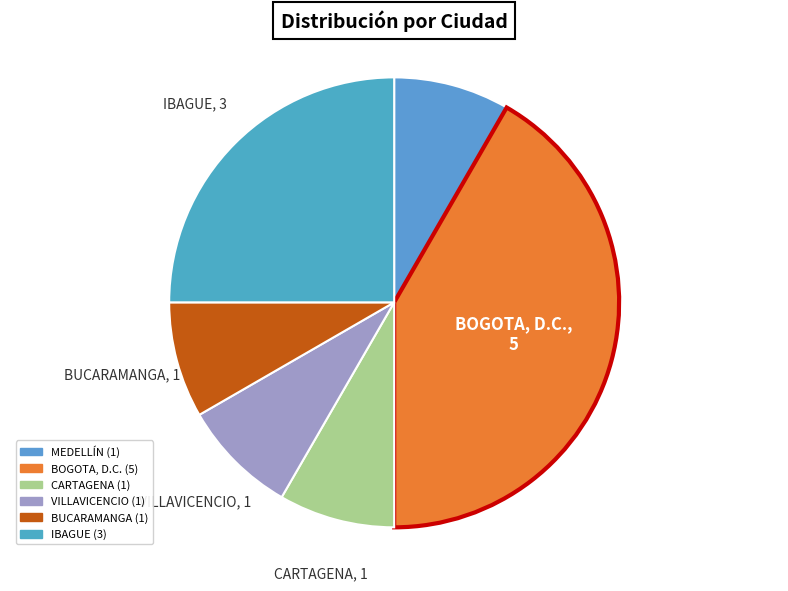

Is there any slice that represents more than half of the pie?

No